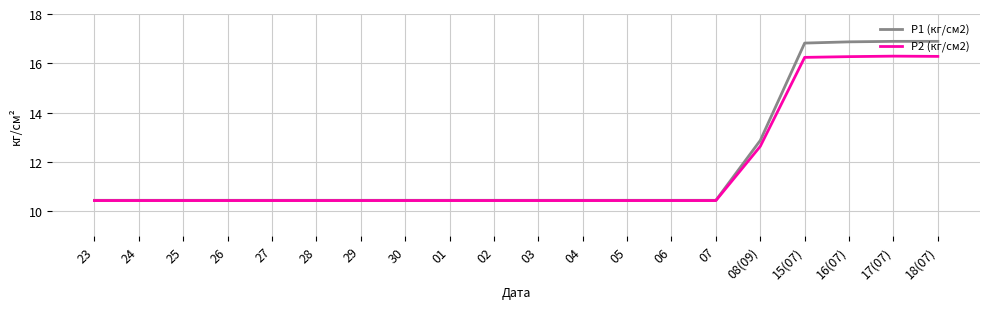

Is the value of P1 (кг/см2) at 16(07) greater than the value of P2 (кг/см2) at 07?

Yes